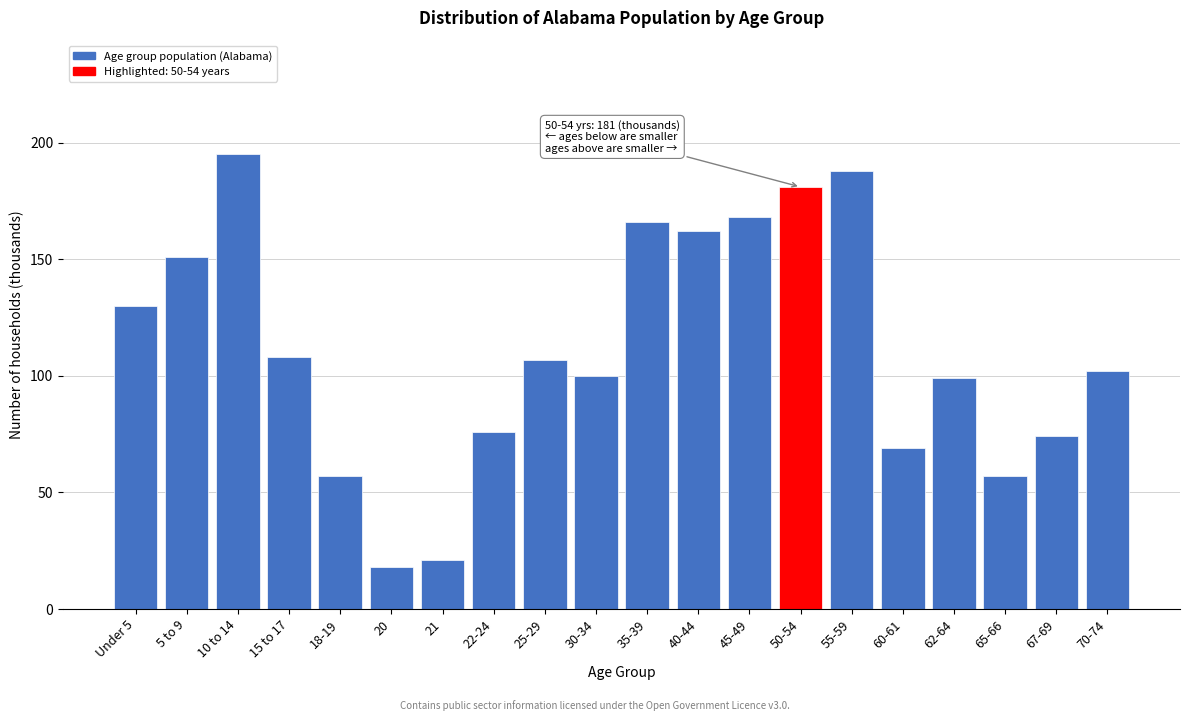

Reading left to right, extract all data points from this chart.

Under 5=130	5 to 9=151	10 to 14=195	15 to 17=108	18-19=57	20=18	21=21	22-24=76	25-29=107	30-34=100	35-39=166	40-44=162	45-49=168	50-54=181	55-59=188	60-61=69	62-64=99	65-66=57	67-69=74	70-74=102